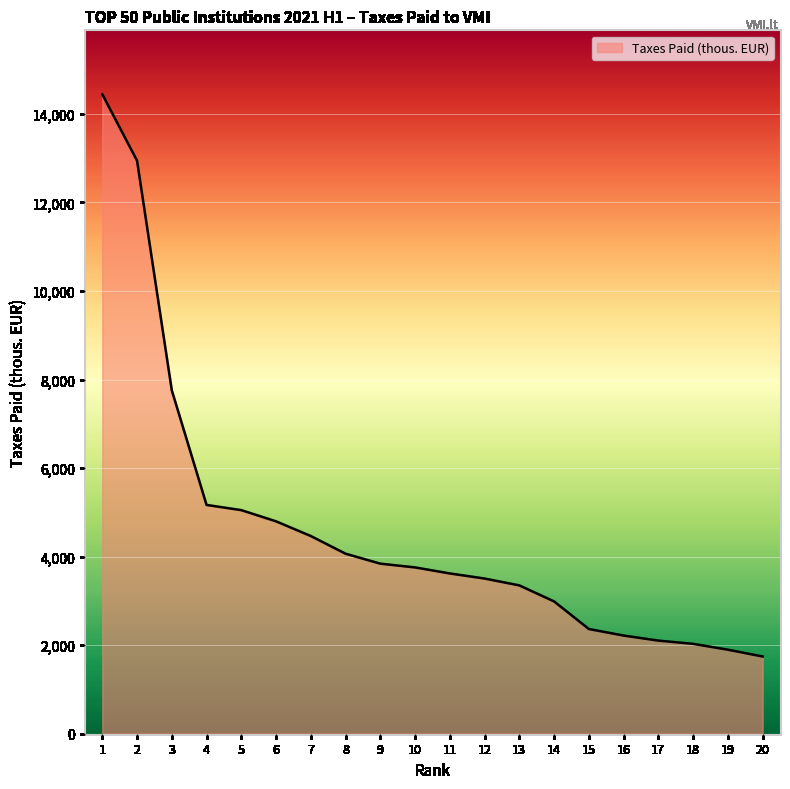

Does the chart have visible grid lines?

Yes